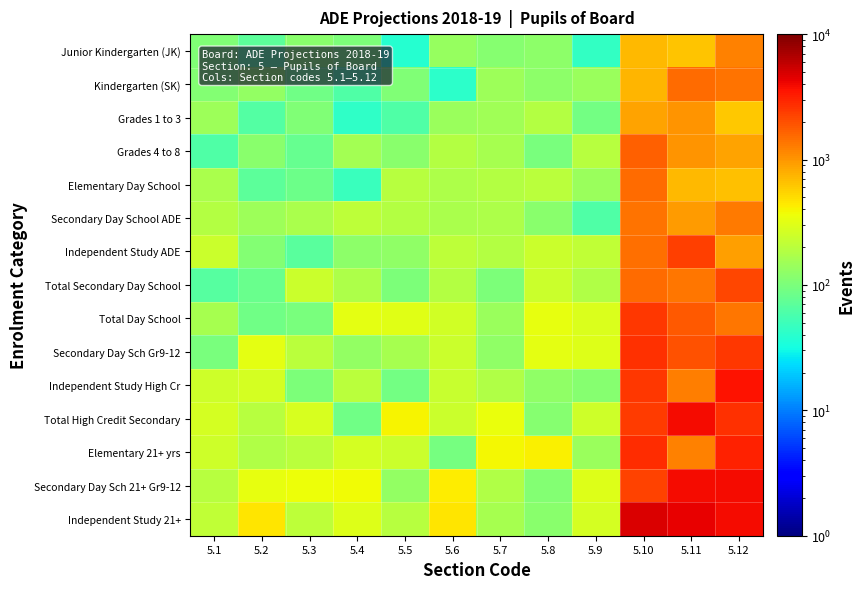

Reading left to right, transcribe all the data shown in this chart.

Junior Kindergarten (JK): 5.1=104.4	5.2=71.6	5.3=117.5	5.4=102.3	5.5=37.9	5.6=137.3	5.7=115.3	5.8=120.2	5.9=44.6	5.10=714.4	5.11=634.5	5.12=1205.0
Kindergarten (SK): 5.1=109.1	5.2=133.0	5.3=87.4	5.4=61.1	5.5=104.6	5.6=41.4	5.7=144.4	5.8=119.9	5.9=139.1	5.10=737.5	5.11=1491.7	5.12=1399.2
Grades 1 to 3: 5.1=146.0	5.2=64.0	5.3=104.6	5.4=43.5	5.5=60.6	5.6=141.8	5.7=153.2	5.8=189.9	5.9=91.0	5.10=881.1	5.11=1023.2	5.12=625.8
Grades 4 to 8: 5.1=61.5	5.2=119.0	5.3=79.2	5.4=154.5	5.5=116.8	5.6=186.2	5.7=165.3	5.8=99.0	5.9=192.6	5.10=1708.7	5.11=1034.0	5.12=874.2
Elementary Day School: 5.1=169.7	5.2=71.7	5.3=83.7	5.4=48.4	5.5=197.0	5.6=175.7	5.7=185.3	5.8=202.0	5.9=140.4	5.10=1490.1	5.11=710.2	5.12=664.9
Secondary Day School ADE: 5.1=185.5	5.2=147.1	5.3=167.9	5.4=211.1	5.5=185.8	5.6=170.4	5.7=173.2	5.8=119.7	5.9=61.2	5.10=1387.2	5.11=939.4	5.12=1332.9
Independent Study ADE: 5.1=245.0	5.2=108.4	5.3=69.7	5.4=121.2	5.5=125.0	5.6=211.6	5.7=188.8	5.8=244.0	5.9=217.6	5.10=1457.2	5.11=2364.3	5.12=927.3
Total Secondary Day School: 5.1=66.0	5.2=83.0	5.3=239.2	5.4=176.5	5.5=102.8	5.6=189.3	5.7=102.2	5.8=242.3	5.9=179.6	5.10=1527.1	5.11=1335.8	5.12=2133.8
Total Day School: 5.1=160.3	5.2=89.1	5.3=97.9	5.4=324.8	5.5=312.8	5.6=258.3	5.7=141.3	5.8=336.5	5.9=286.0	5.10=2533.3	5.11=1833.7	5.12=1370.4
Secondary Day Sch Gr9-12: 5.1=97.7	5.2=327.3	5.3=201.9	5.4=130.3	5.5=161.2	5.6=242.1	5.7=125.5	5.8=327.6	5.9=300.5	5.10=2733.9	5.11=1924.9	5.12=2477.5
Independent Study High Cr: 5.1=251.9	5.2=273.6	5.3=102.3	5.4=205.1	5.5=90.4	5.6=232.1	5.7=182.1	5.8=124.7	5.9=112.4	5.10=2529.7	5.11=1271.0	5.12=3553.6
Total High Credit Secondary: 5.1=267.6	5.2=193.4	5.3=274.1	5.4=89.5	5.5=398.8	5.6=243.1	5.7=344.9	5.8=111.8	5.9=249.0	5.10=2385.1	5.11=3827.2	5.12=2649.3
Elementary 21+ yrs: 5.1=247.4	5.2=177.8	5.3=201.2	5.4=268.2	5.5=241.1	5.6=95.6	5.7=381.0	5.8=408.0	5.9=139.7	5.10=2749.8	5.11=1227.0	5.12=3157.8
Secondary Day Sch 21+ Gr9-12: 5.1=192.3	5.2=331.0	5.3=357.6	5.4=374.9	5.5=132.4	5.6=433.8	5.7=179.6	5.8=108.1	5.9=304.2	5.10=2247.7	5.11=3911.0	5.12=3835.1
Independent Study 21+: 5.1=216.6	5.2=461.9	5.3=208.8	5.4=296.8	5.5=197.3	5.6=464.9	5.7=163.4	5.8=116.8	5.9=272.7	5.10=4745.9	5.11=4363.5	5.12=3818.7